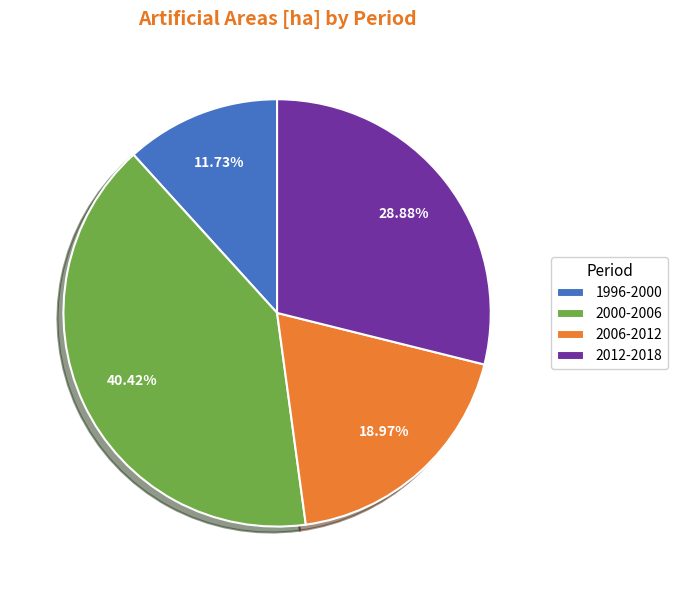

How many segments does this pie chart have?

4